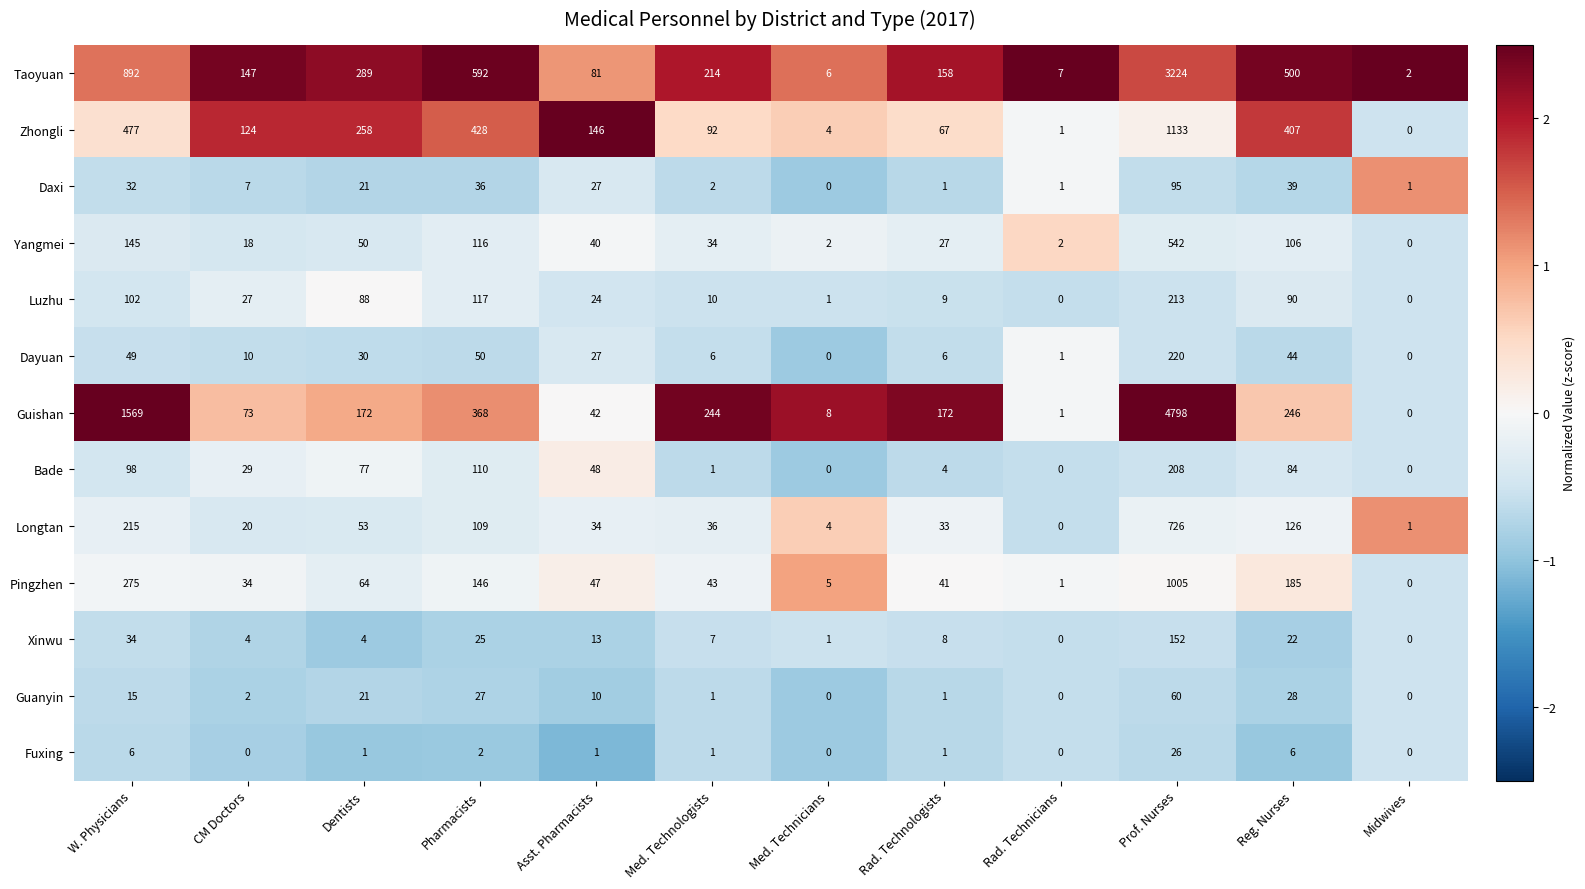

How many series are shown in this chart?

13